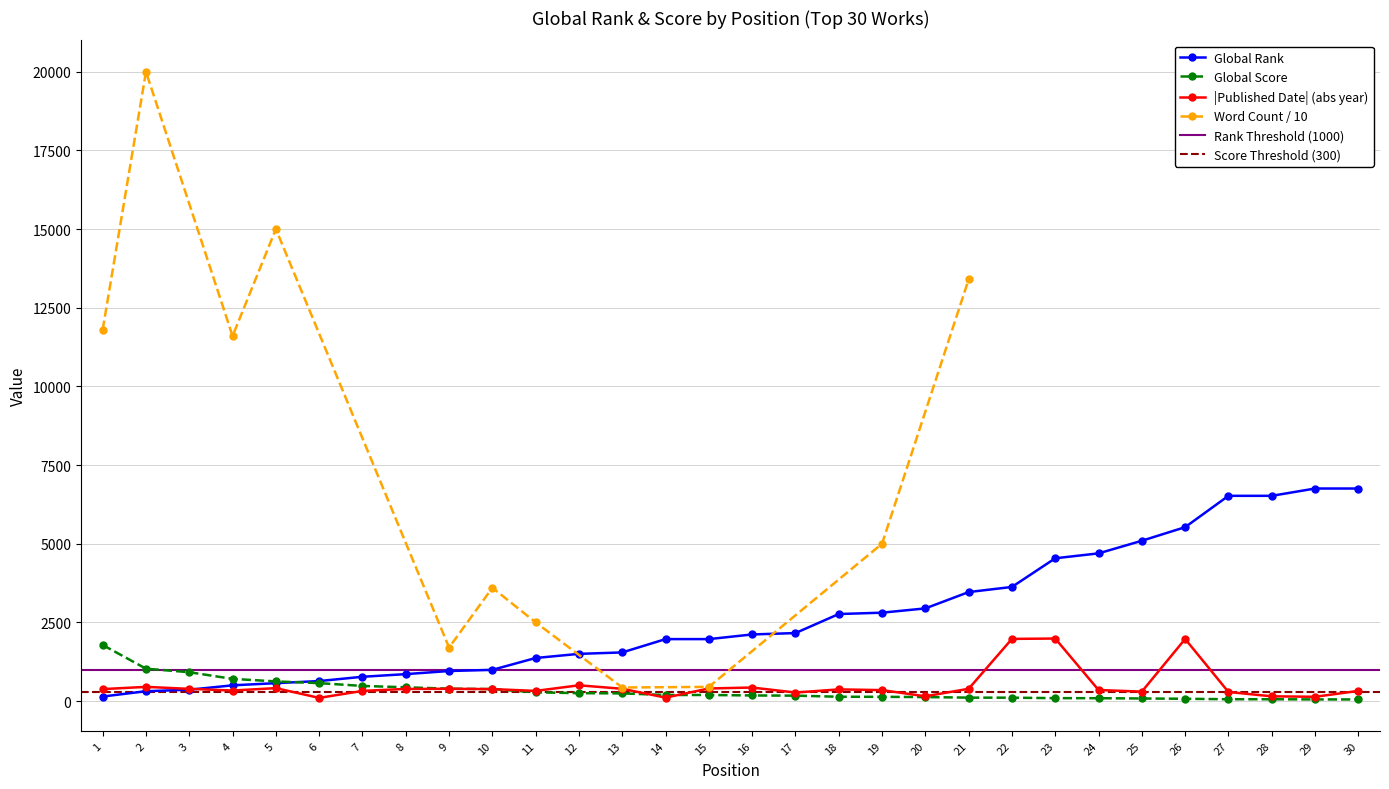

Read the Global Rank value at 16, to the nearest 100.

2100